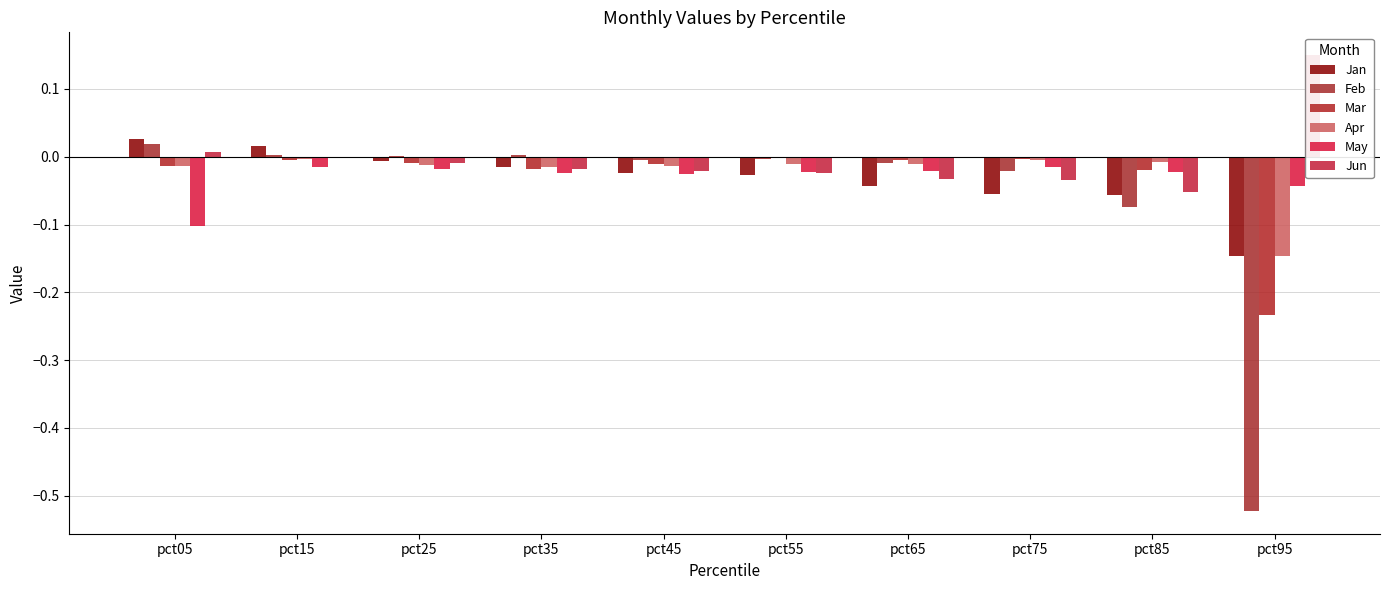

What is the minimum value shown in the chart?

-0.5